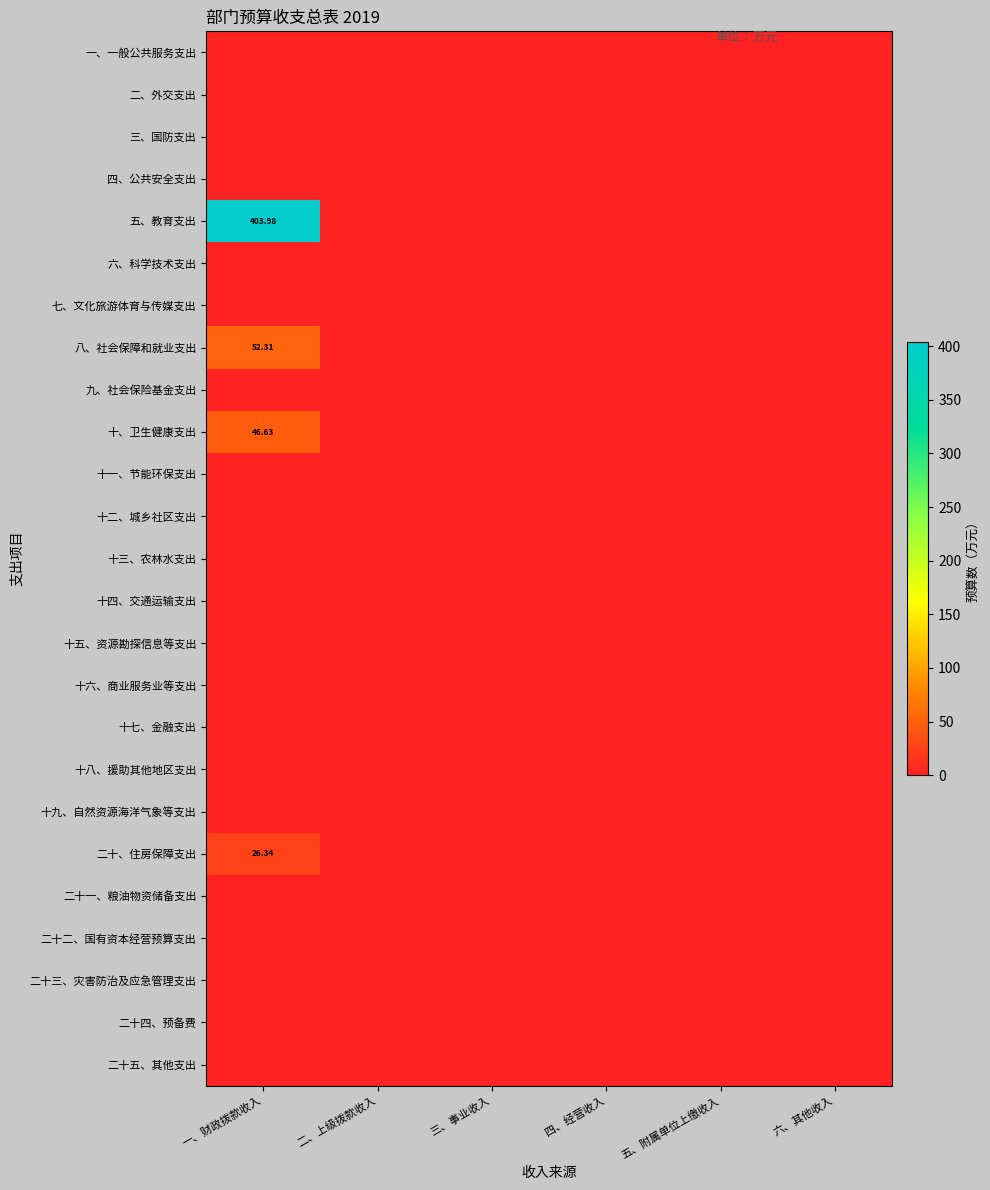

At how many categories does at least one series exceed 57?

1